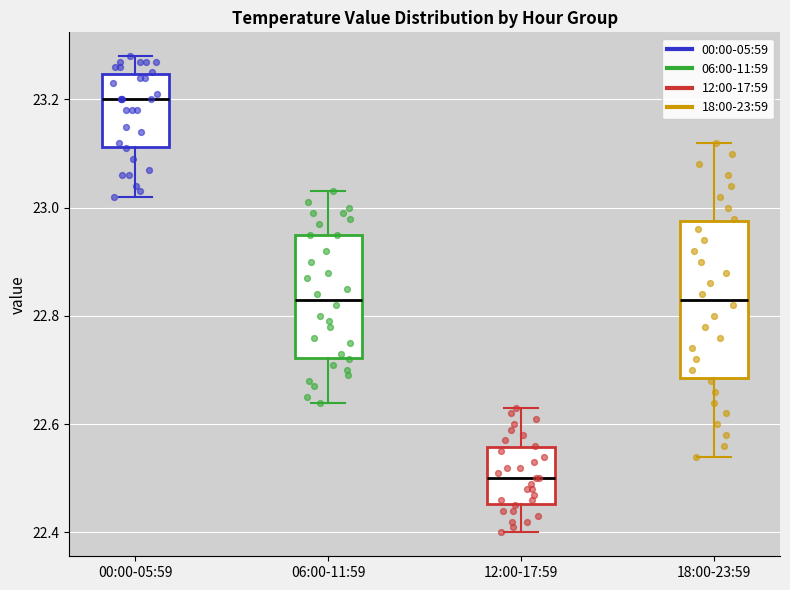

Where is the lower edge of the box for 18:00-23:59 on the y-axis? The values are not printed on the chart, so give them approximately, as read against the axis.

22.68